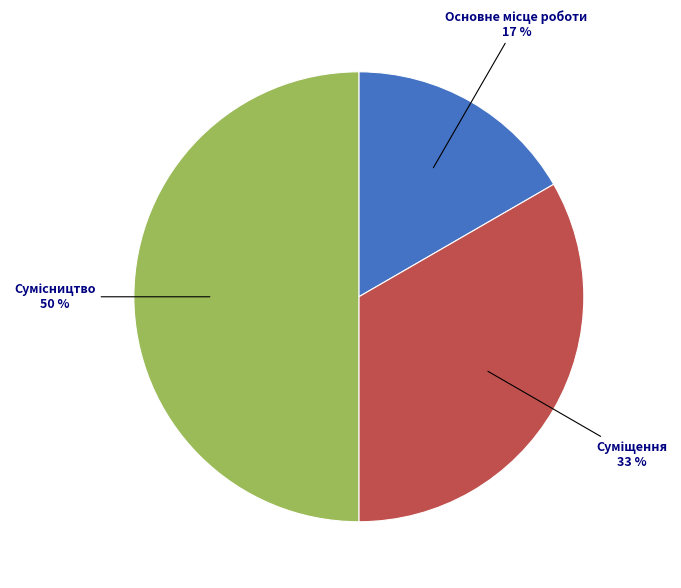

To the nearest percent, what is the difference between the largest and smallest slice percentages?

33%